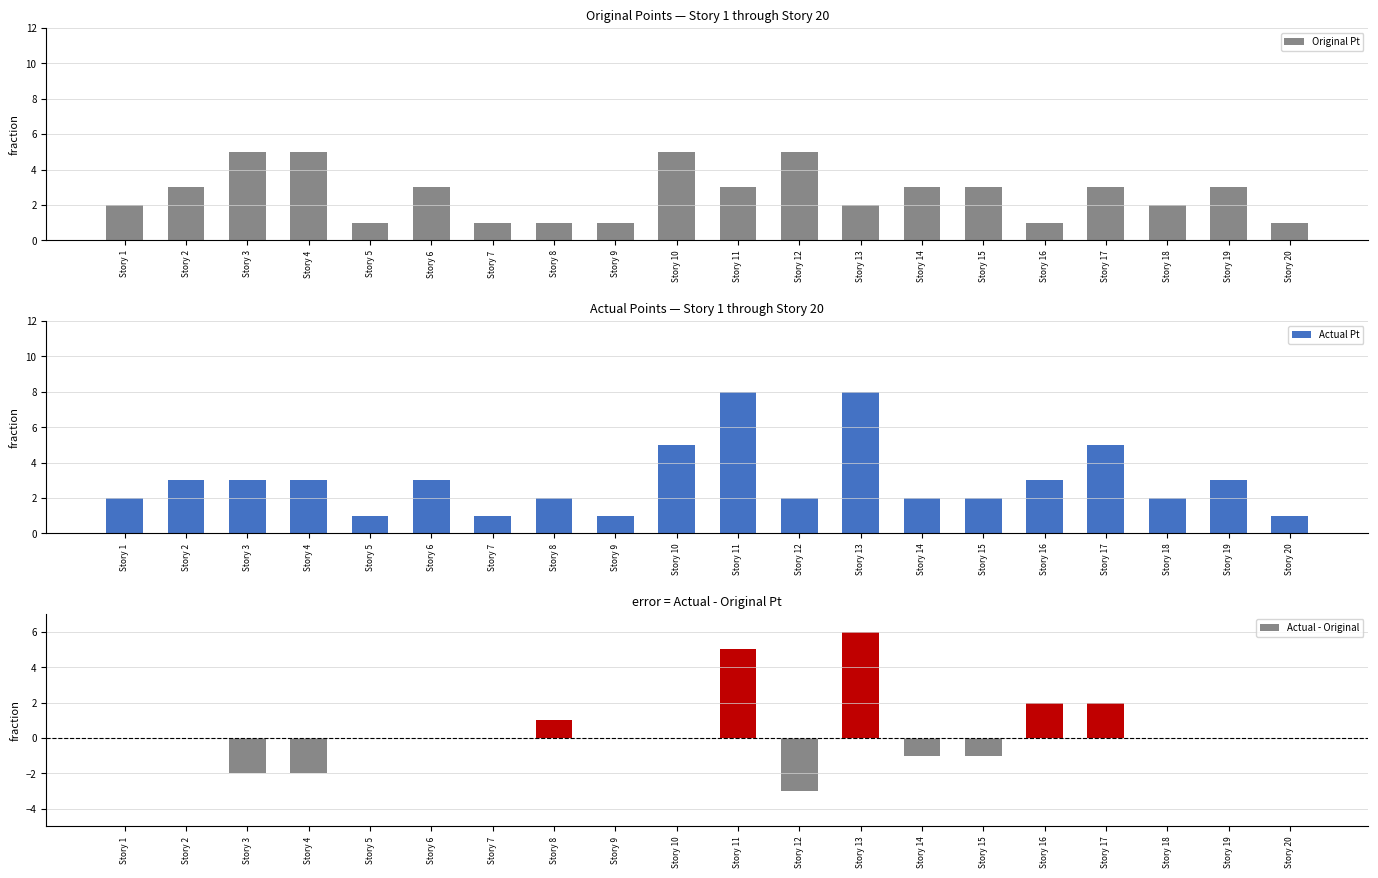

How many groups of bars are there?

20